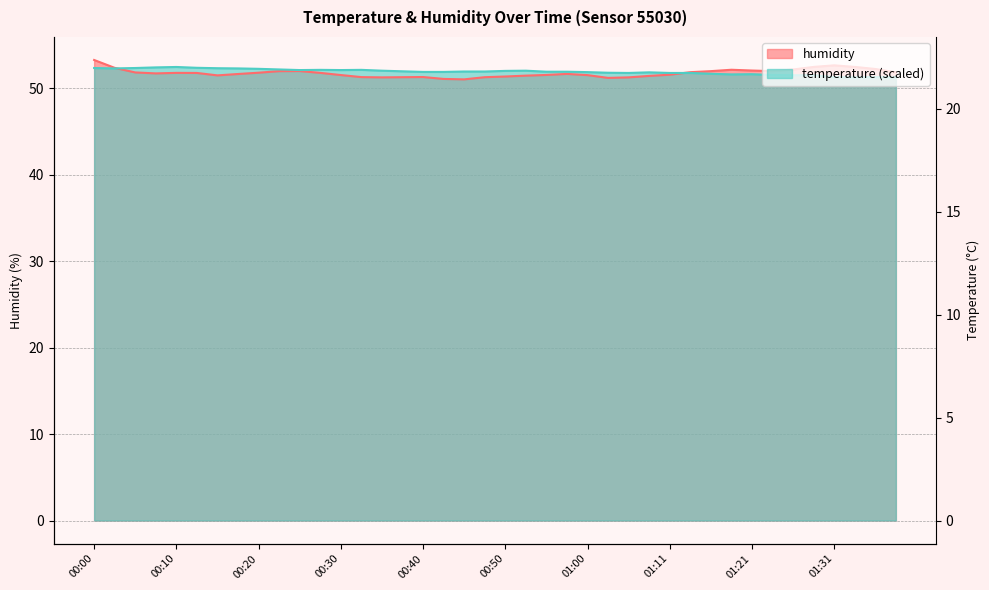

Count the number of categories in the chart.

40